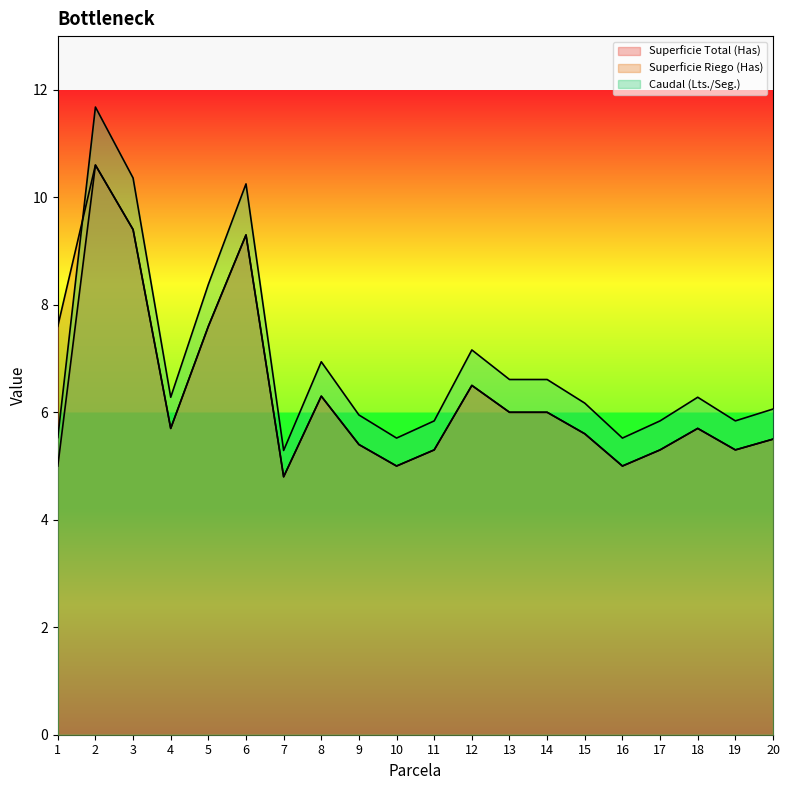

Rank the categories by Superficie Total (Has) value from highest to lowest.

2, 3, 6, 5, 12, 8, 13, 14, 4, 18, 15, 20, 9, 11, 17, 19, 1, 10, 16, 7